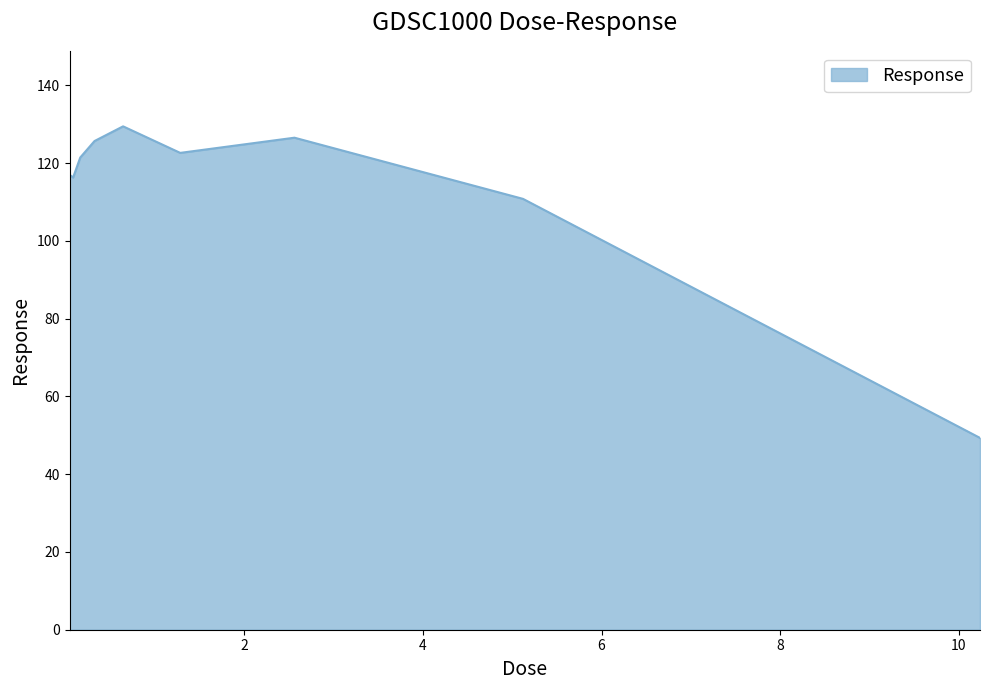

What is the greatest value displayed?

129.4